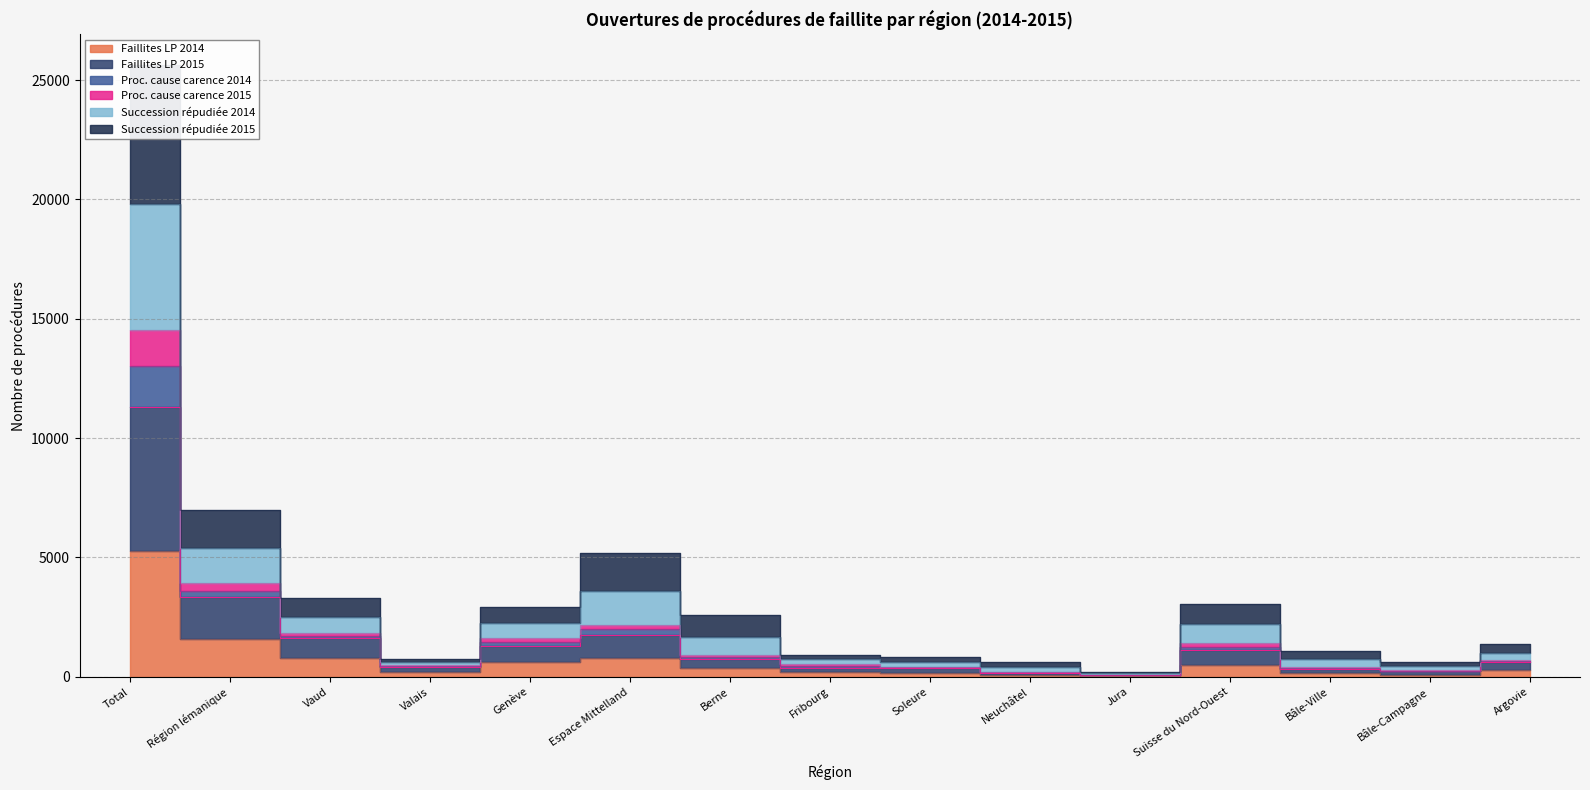

True or false: Proc. cause carence 2015 and Faillites LP 2015 cross at least once.

False